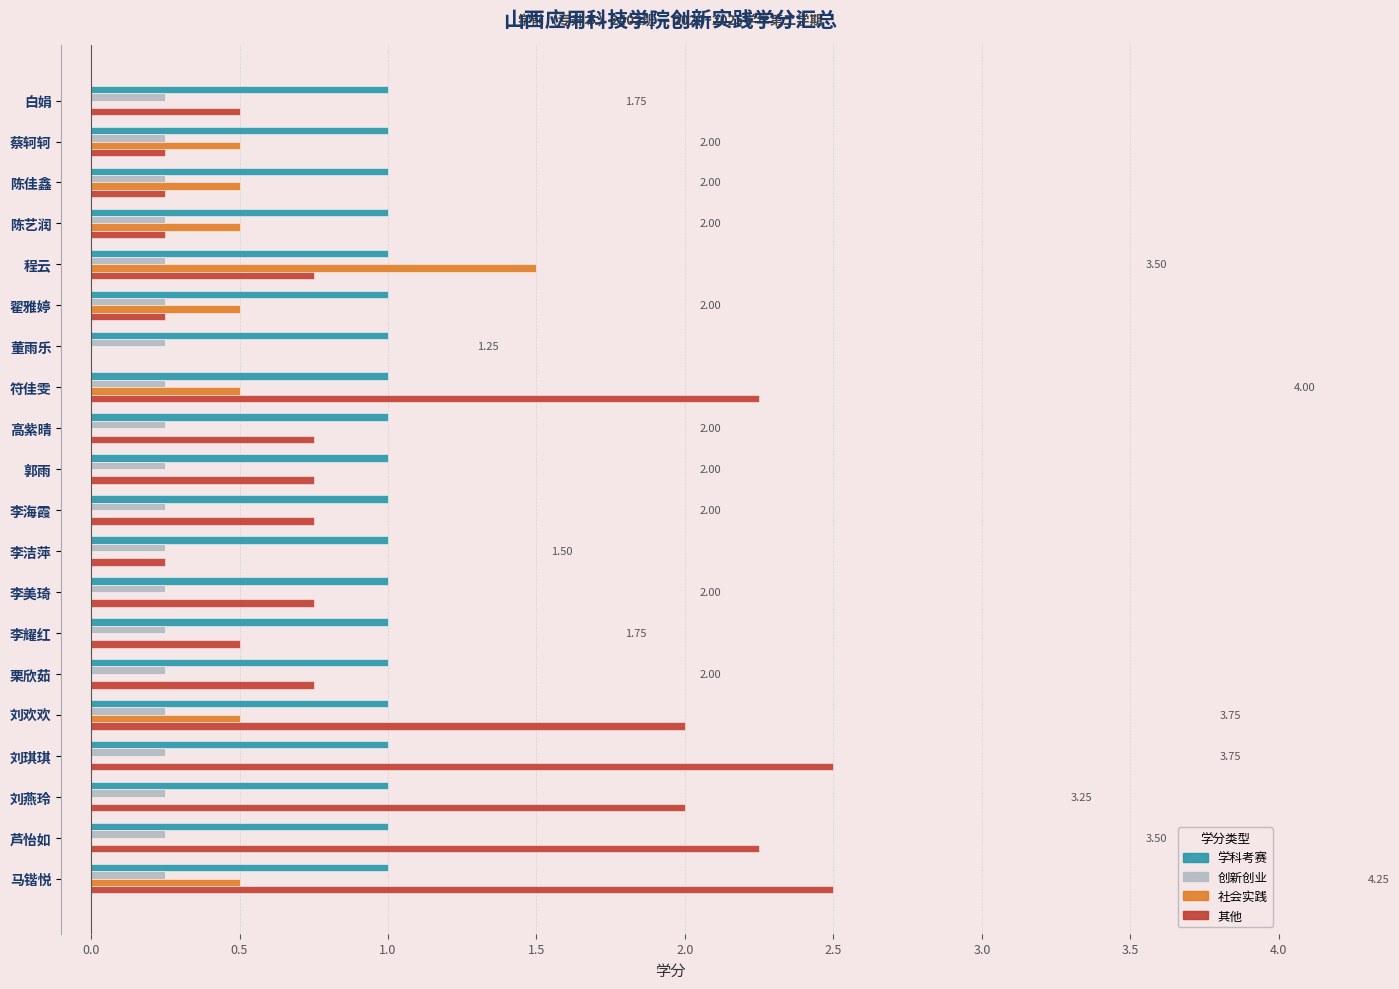

Which series has the widest spread of values?

其他